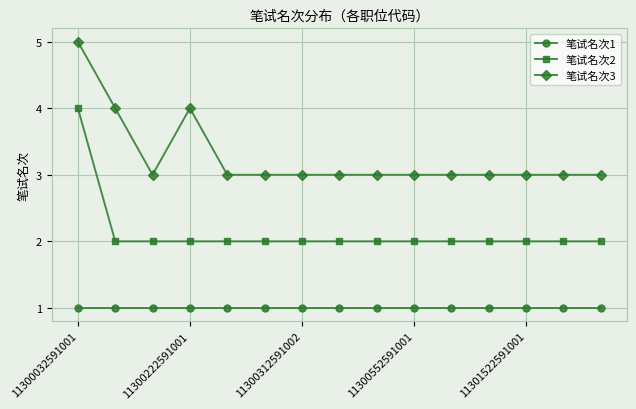

How many series are shown in this chart?

3